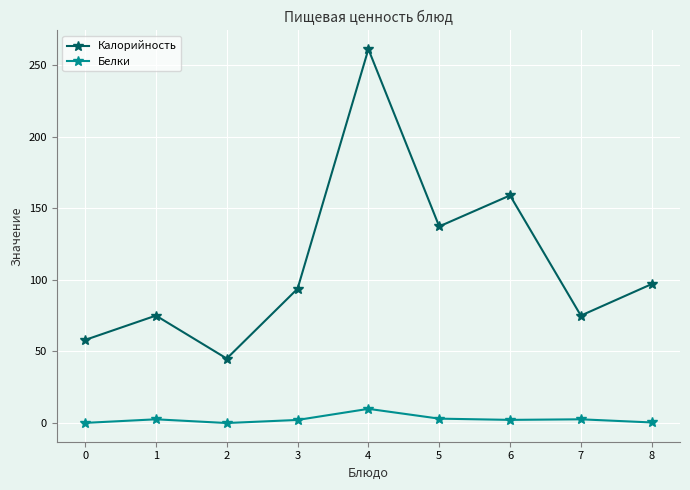

At which category is the sum across all series the highest?

4